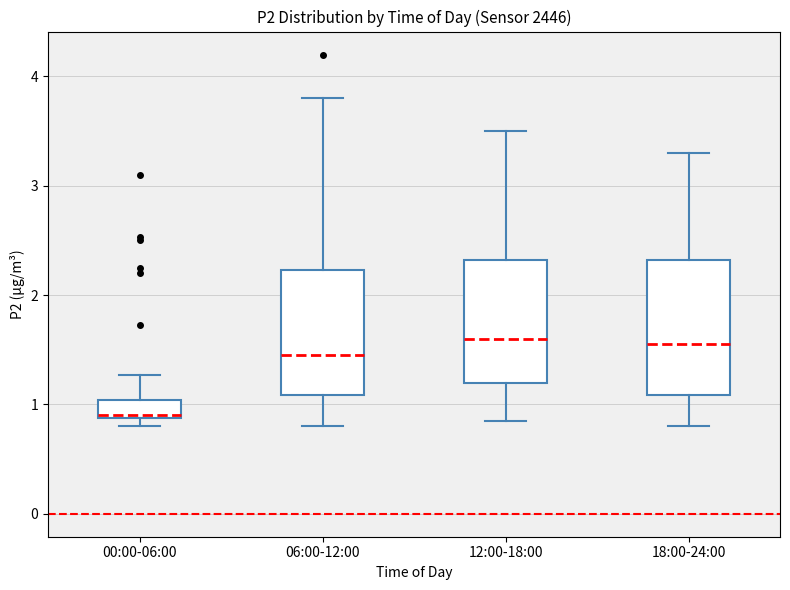

Reading left to right, read every box against the y-axis: the position of its median line, the range the box covers, and the ends of its whiskers. The values are not printed on the chart, so give them approximately, as read against the axis.

00:00-06:00: median 0.9, box 0.9 to 1.0, whiskers 0.8 to 1.3
06:00-12:00: median 1.5, box 1.1 to 2.2, whiskers 0.8 to 3.8
12:00-18:00: median 1.6, box 1.2 to 2.3, whiskers 0.9 to 3.5
18:00-24:00: median 1.6, box 1.1 to 2.3, whiskers 0.8 to 3.3